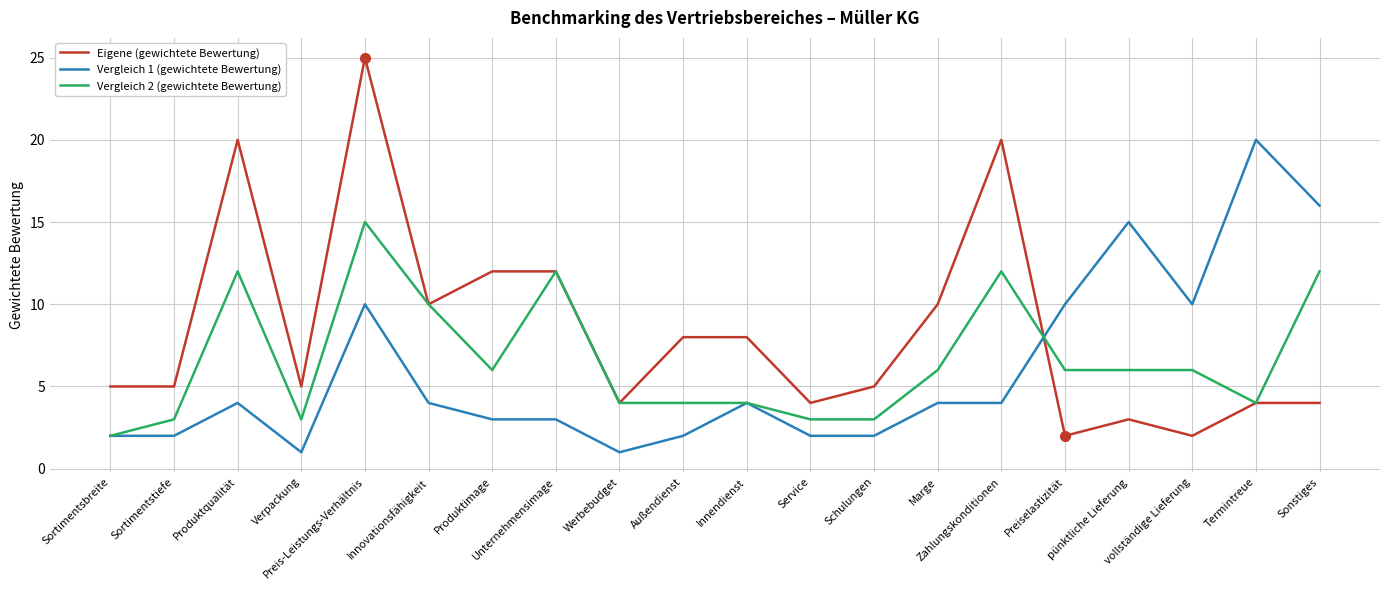

List the series in order of their peak value, highest first.

Eigene (gewichtete Bewertung), Vergleich 1 (gewichtete Bewertung), Vergleich 2 (gewichtete Bewertung)